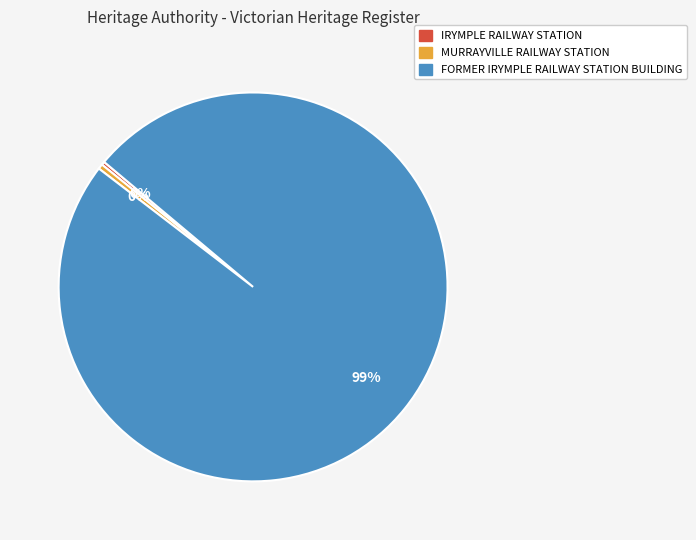

The FORMER IRYMPLE RAILWAY STATION BUILDING slice represents 99% of the pie. True or false?

True